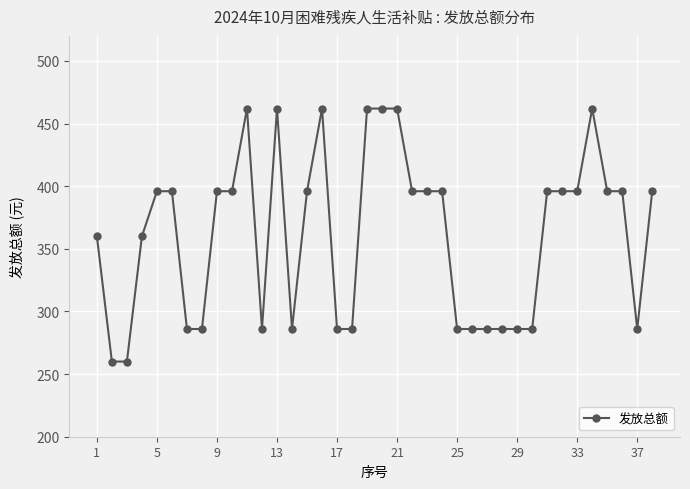

Reading right to left, extract all data points from this chart.

396	286	396	396	462	396	396	396	286	286	286	286	286	286	396	396	396	462	462	462	286	286	462	396	286	462	286	462	396	396	286	286	396	396	360	260	260	360